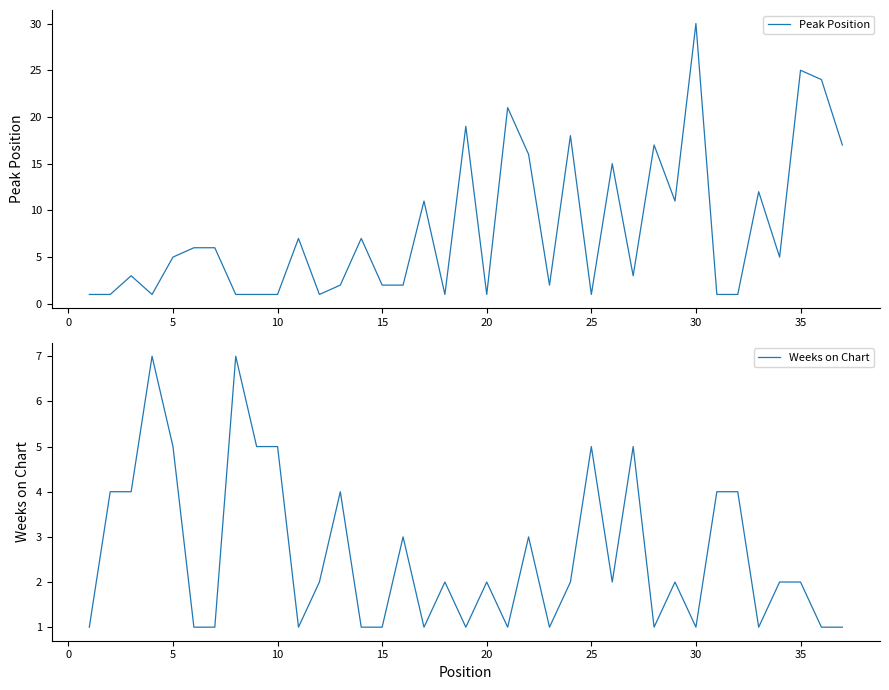

Which series has the largest range (max minus min)?

Peak Position